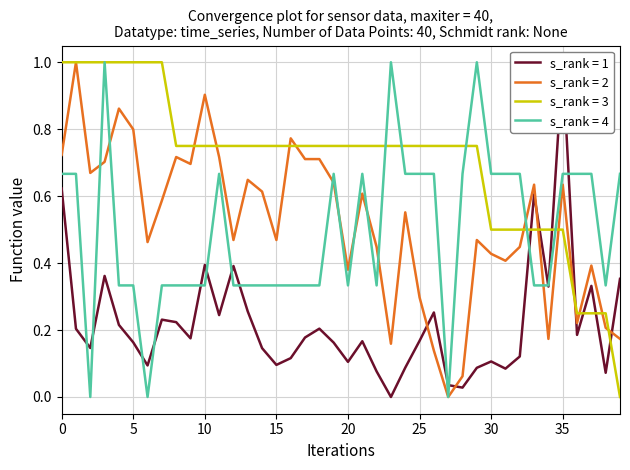

Is it true that s_rank = 2 equals 0.2 at 30?

False